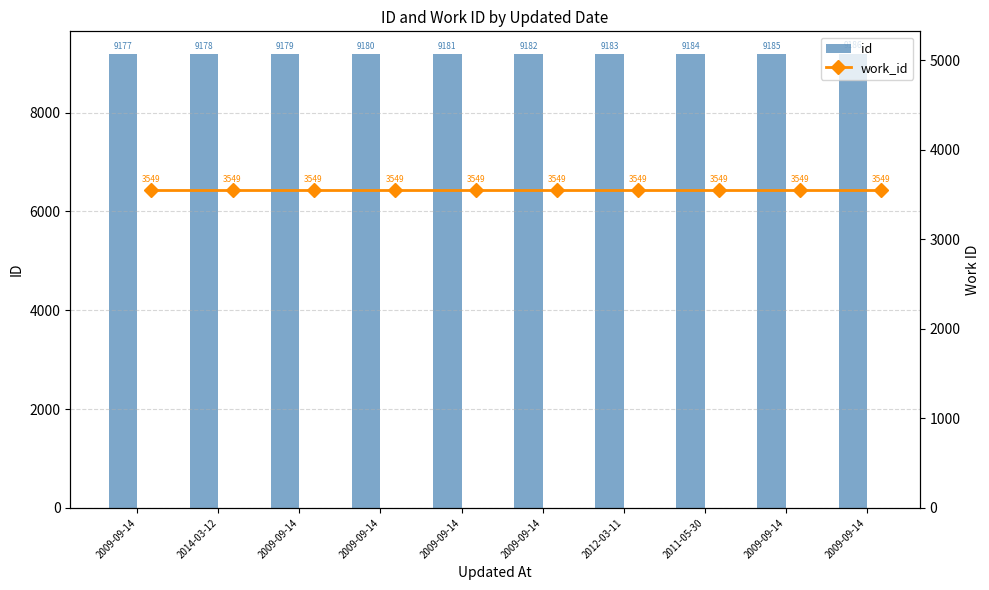

What is the average value of the work_id series?

3549